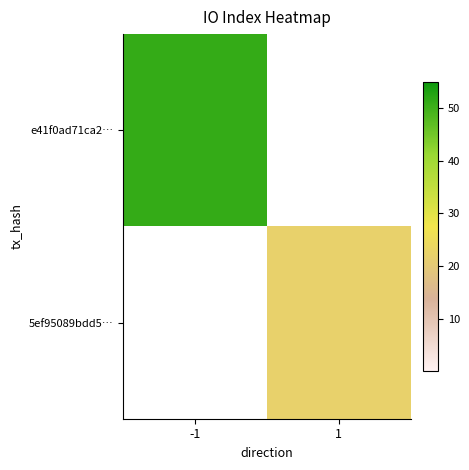

What is the difference between the highest and lowest values at 1?

22